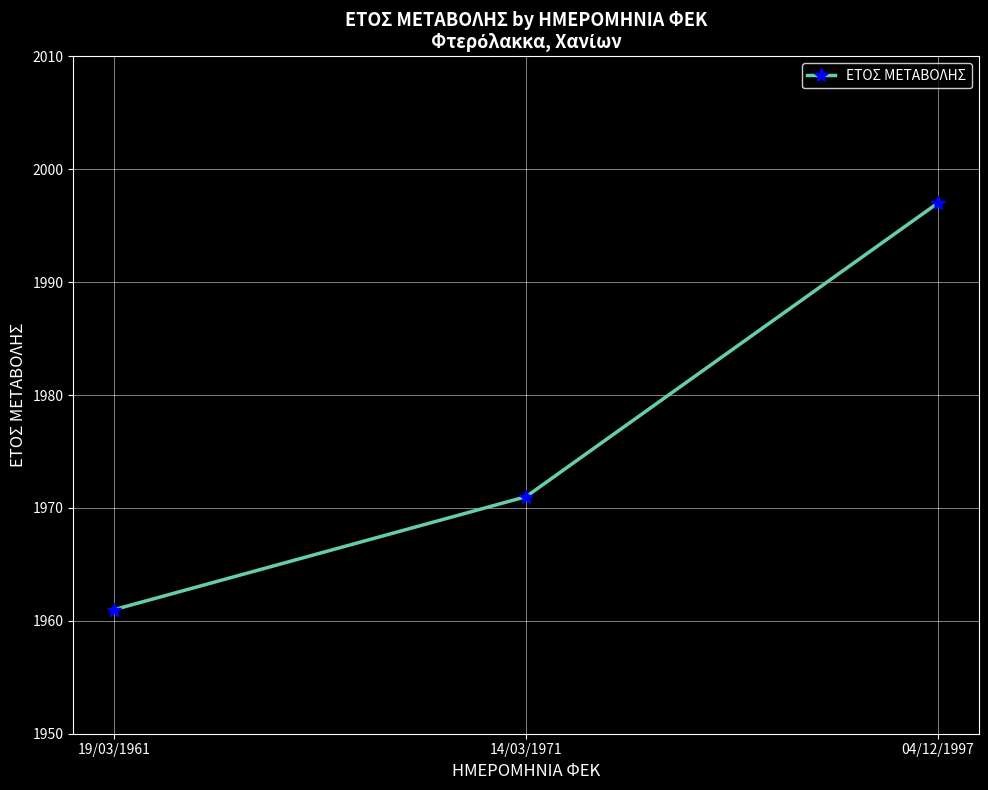

How many data points are less than 1971?

1